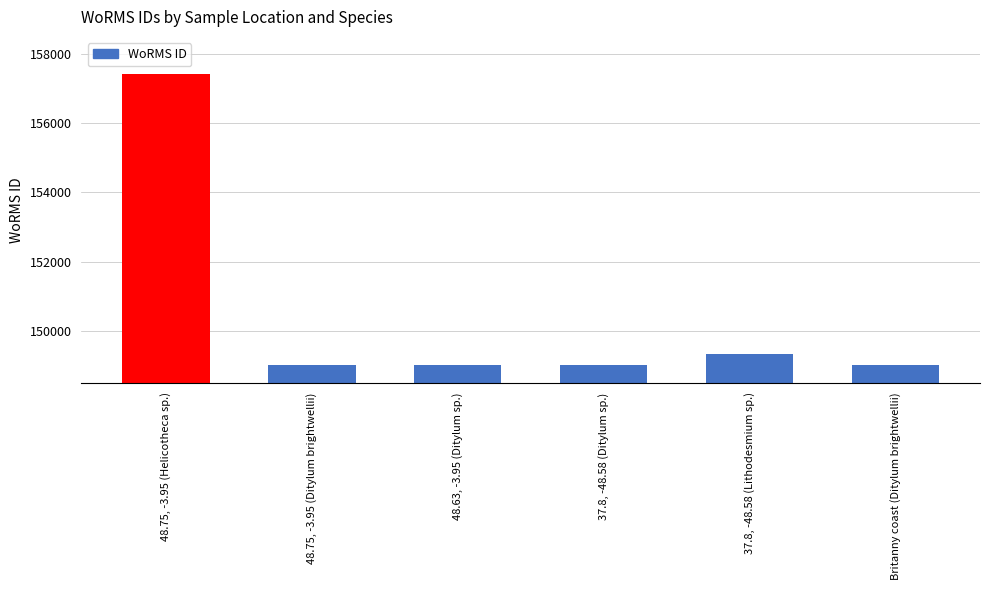

What is the minimum value shown in the chart?

149022